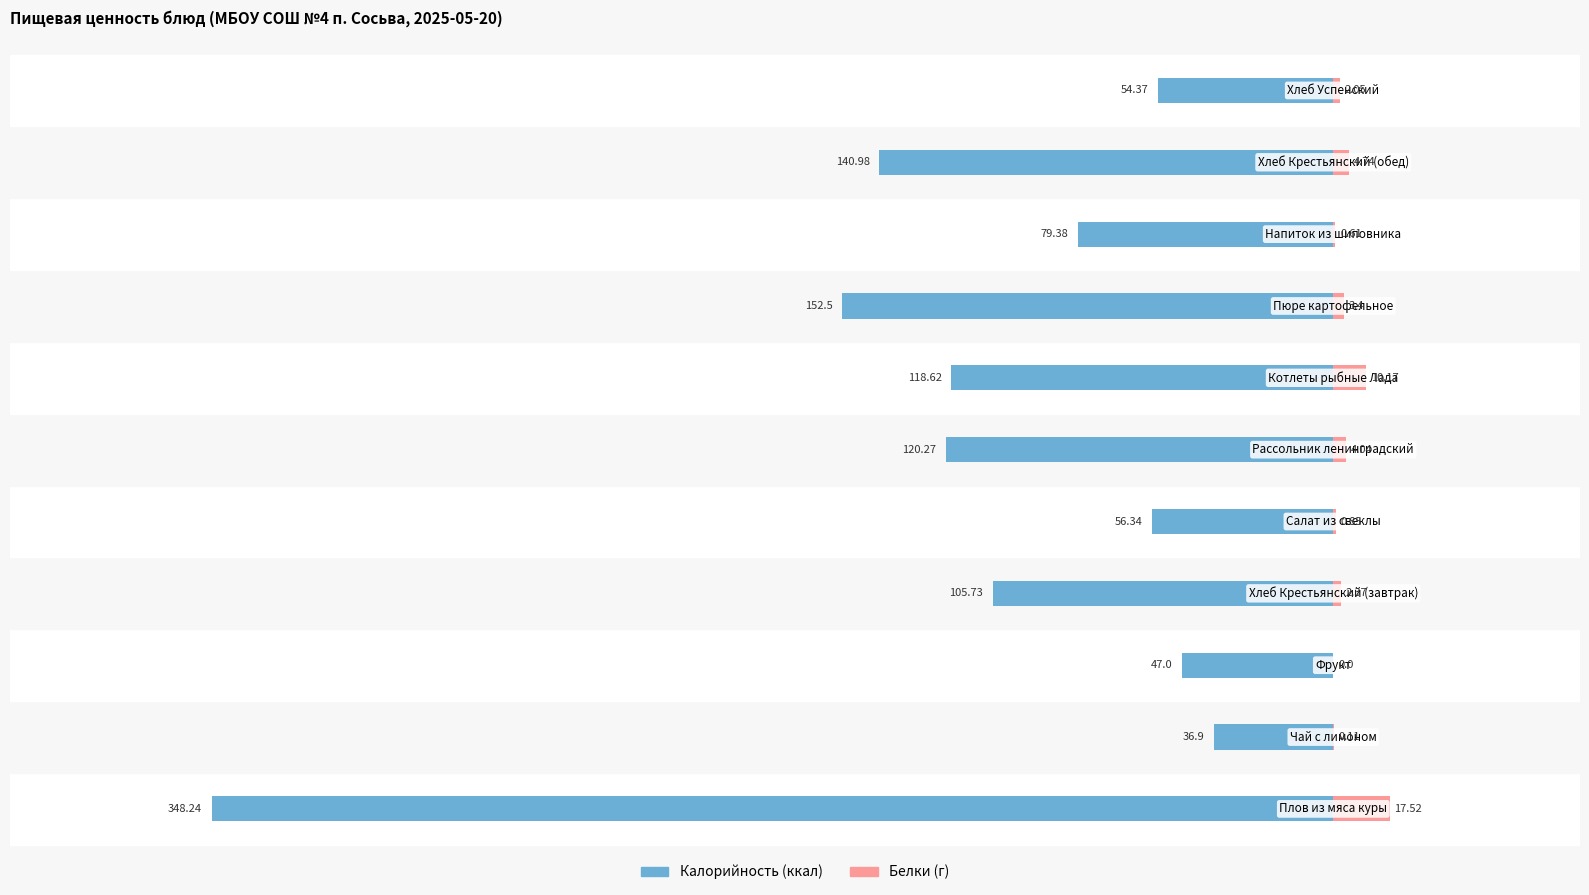

What is the smallest value displayed?

-348.2